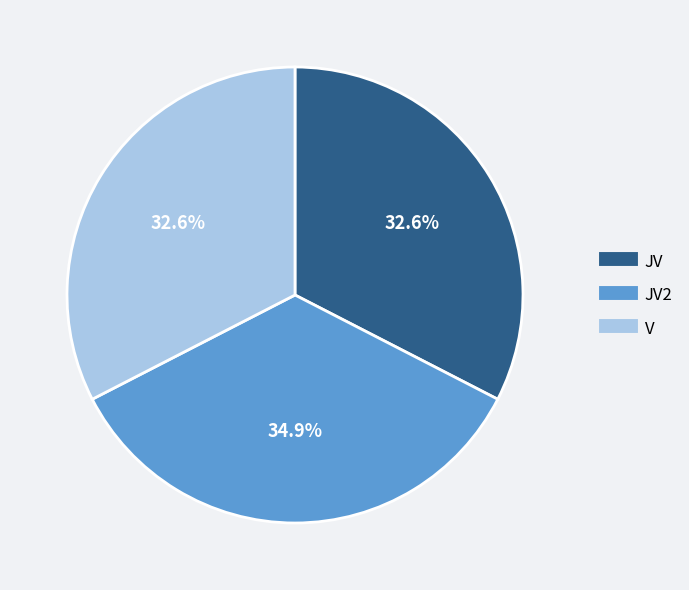

Is there any slice that represents more than half of the pie?

No